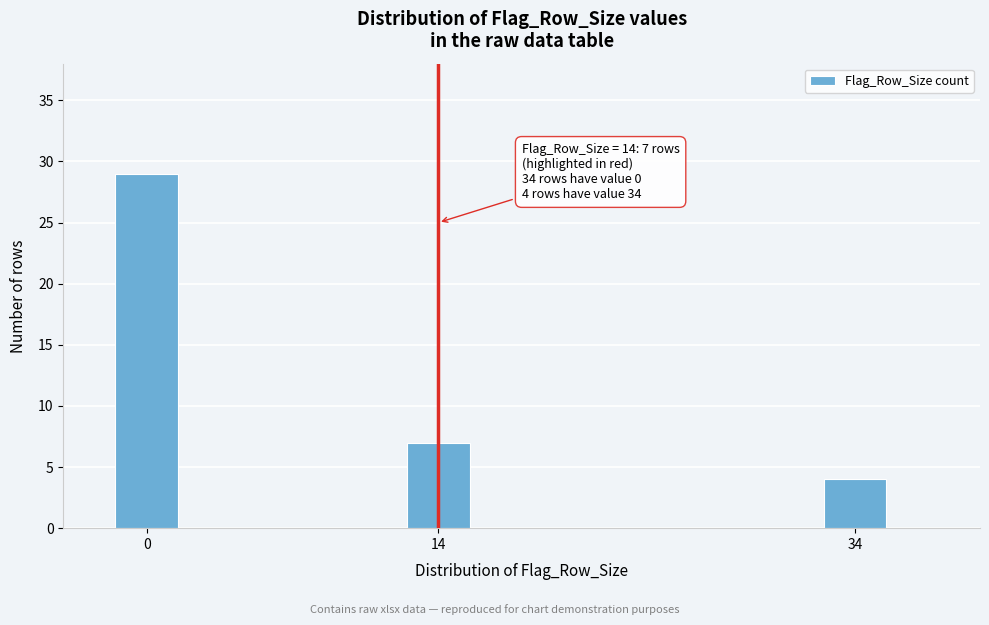

Reading left to right, extract all data points from this chart.

29	7	4